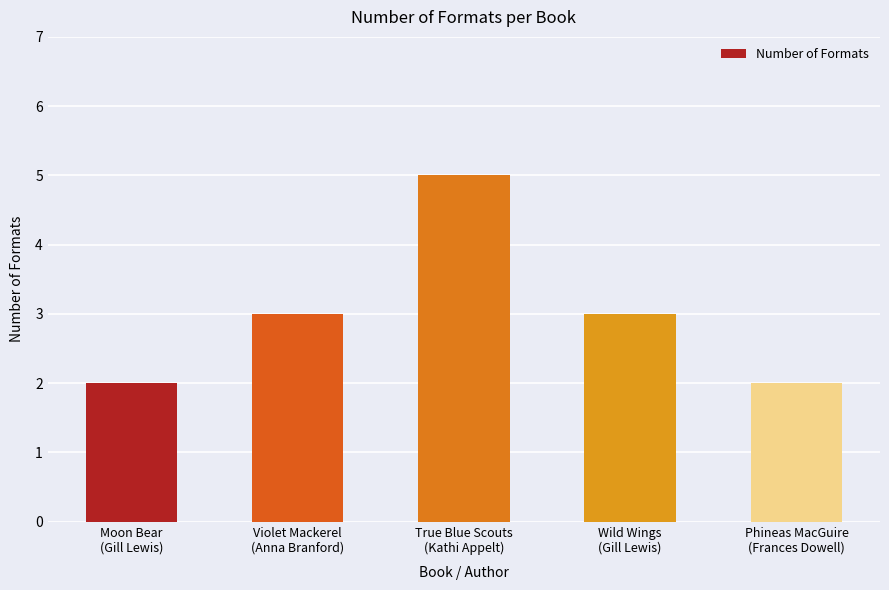

True or false: the data shows 3 at Phineas MacGuire
(Frances Dowell).

False